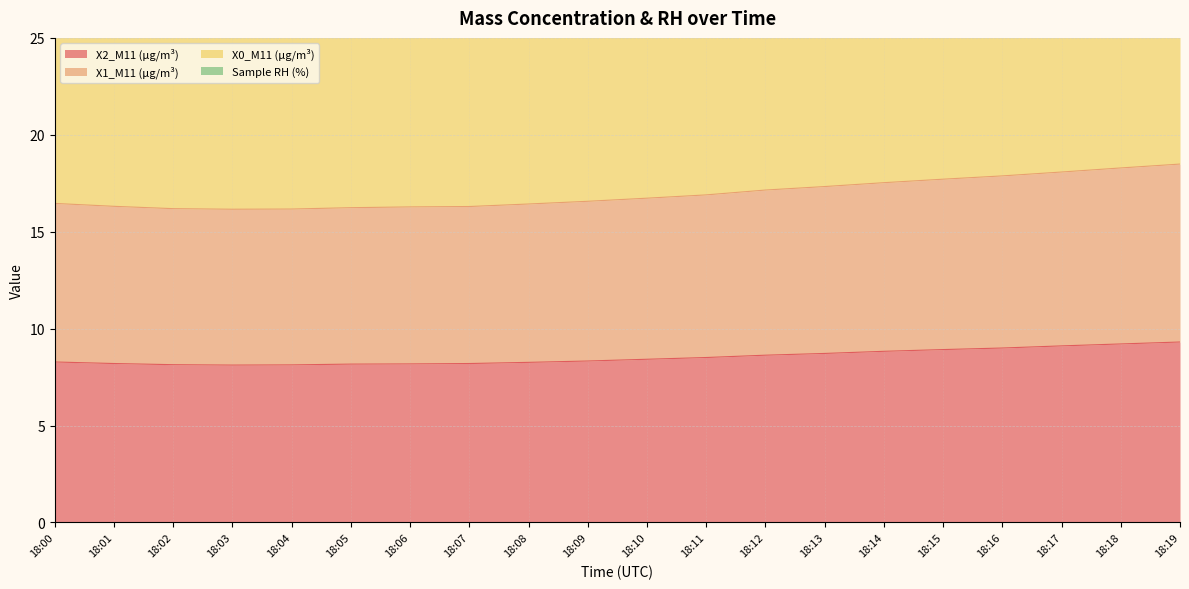

Which has a higher value, 18:13 or 18:01?

18:13